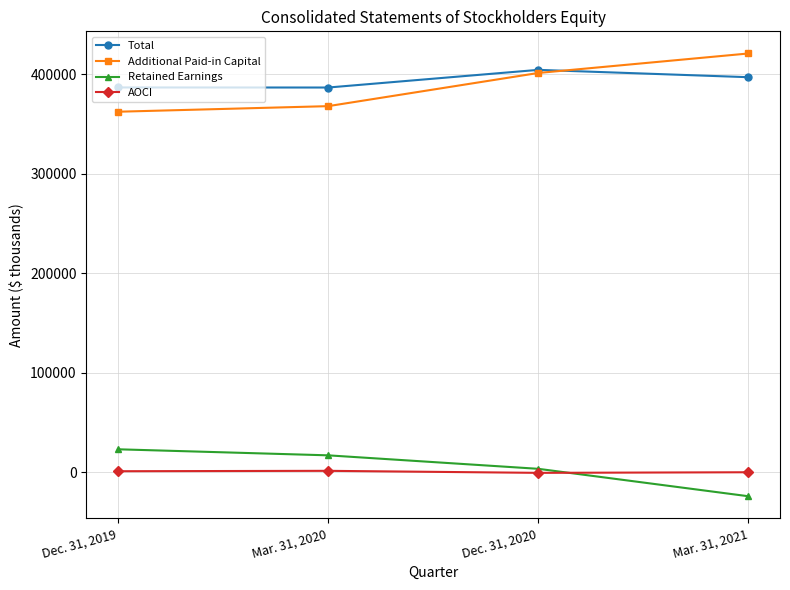

What is the approximate value of Additional Paid-in Capital at Dec. 31, 2019, to the nearest 100?

362400